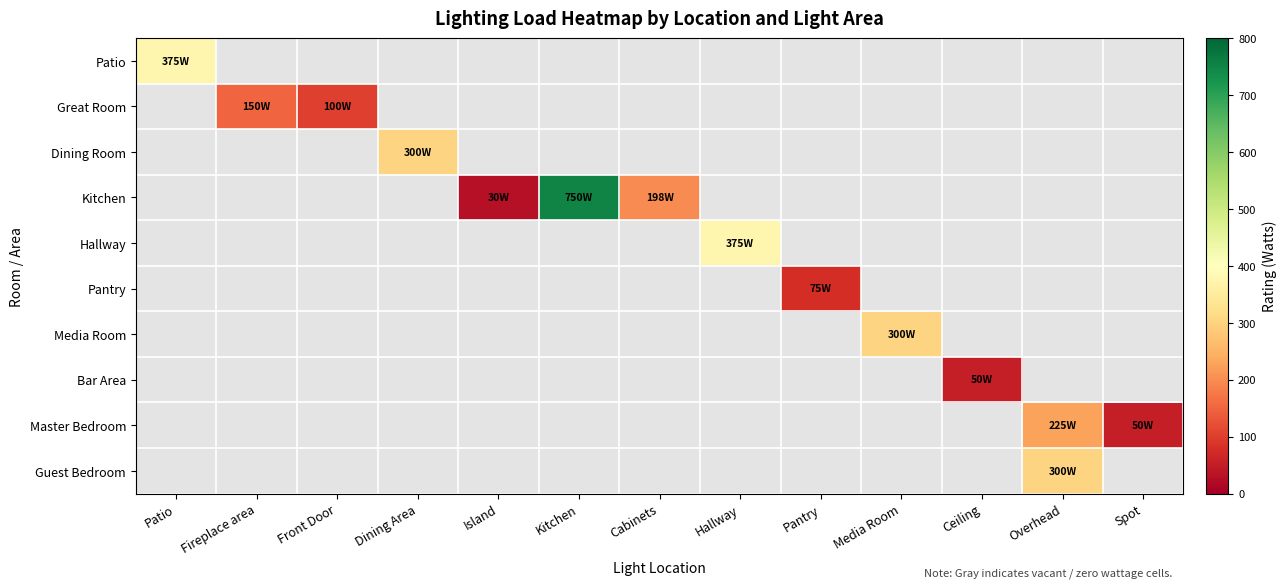

At Cabinets, list the series in order from smallest to largest.

Patio, Great Room, Dining Room, Hallway, Pantry, Media Room, Bar Area, Master Bedroom, Guest Bedroom, Kitchen